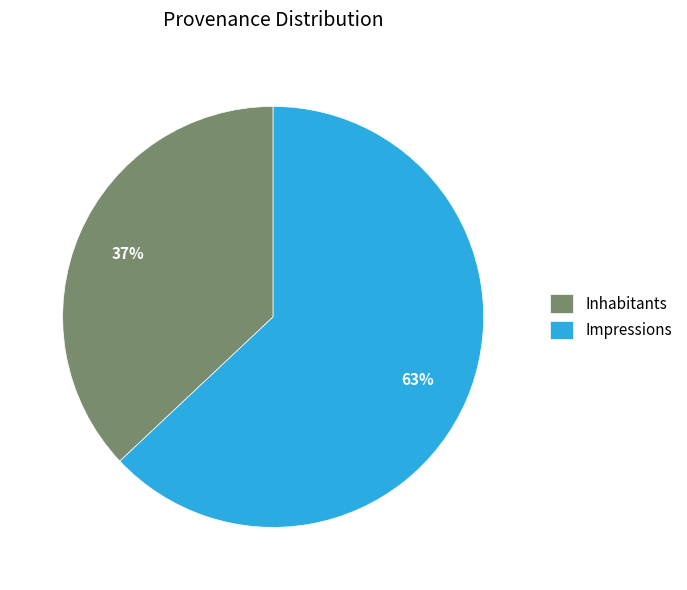

How many segments does this pie chart have?

2